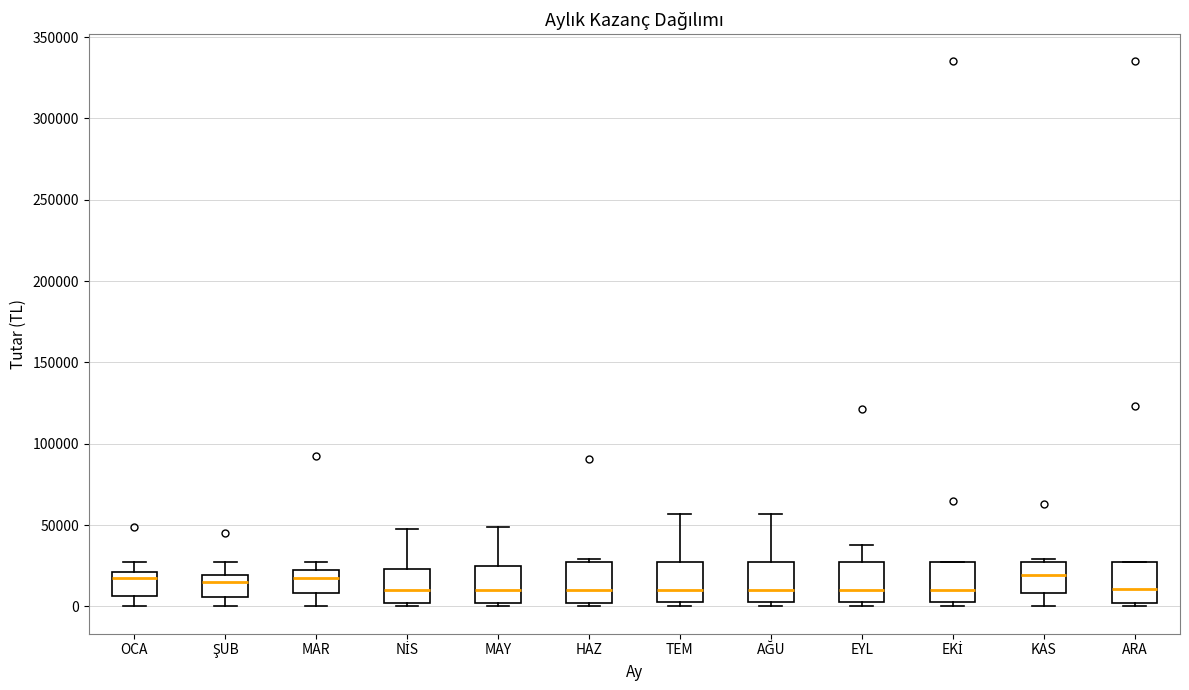

Reading left to right, transcribe this box plot: for each box, give where its median line is, the range the box spans, and where its two whiskers end, as read against the y-axis. The values are not printed on the chart, so give them approximately, as read against the axis.

OCA: median 15000, box 5000 to 20000, whiskers 0 to 25000
ŞUB: median 15000, box 5000 to 20000, whiskers 0 to 25000
MAR: median 15000, box 10000 to 20000, whiskers 0 to 25000
NİS: median 10000, box 0 to 25000, whiskers 0 (just below the box's lower edge) to 45000
MAY: median 10000, box 0 to 25000, whiskers 0 (just below the box's lower edge) to 50000
HAZ: median 10000, box 0 to 25000, whiskers 0 (just below the box's lower edge) to 30000
TEM: median 10000, box 5000 to 25000, whiskers 0 to 55000
AĞU: median 10000, box 5000 to 25000, whiskers 0 to 55000
EYL: median 10000, box 5000 to 25000, whiskers 0 to 40000
EKİ: median 10000, box 5000 to 25000, whiskers 0 to 25000
KAS: median 20000, box 10000 to 25000, whiskers 0 to 30000
ARA: median 10000, box 0 to 25000, whiskers 0 (just below the box's lower edge) to 25000